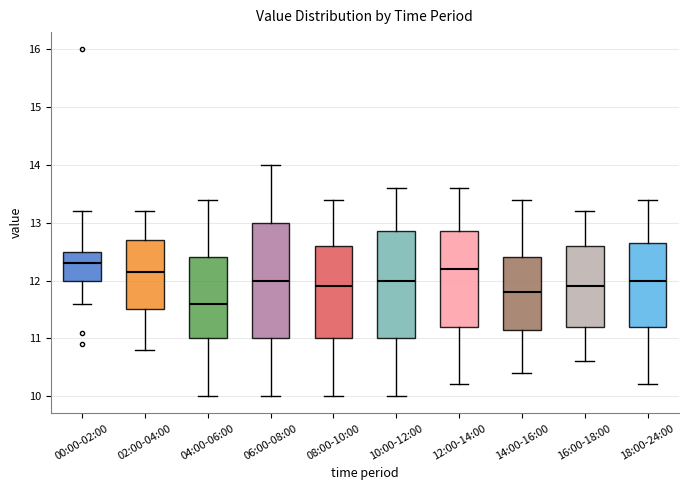

Where is the upper edge of the box for 16:00-18:00 on the y-axis? The values are not printed on the chart, so give them approximately, as read against the axis.

12.6